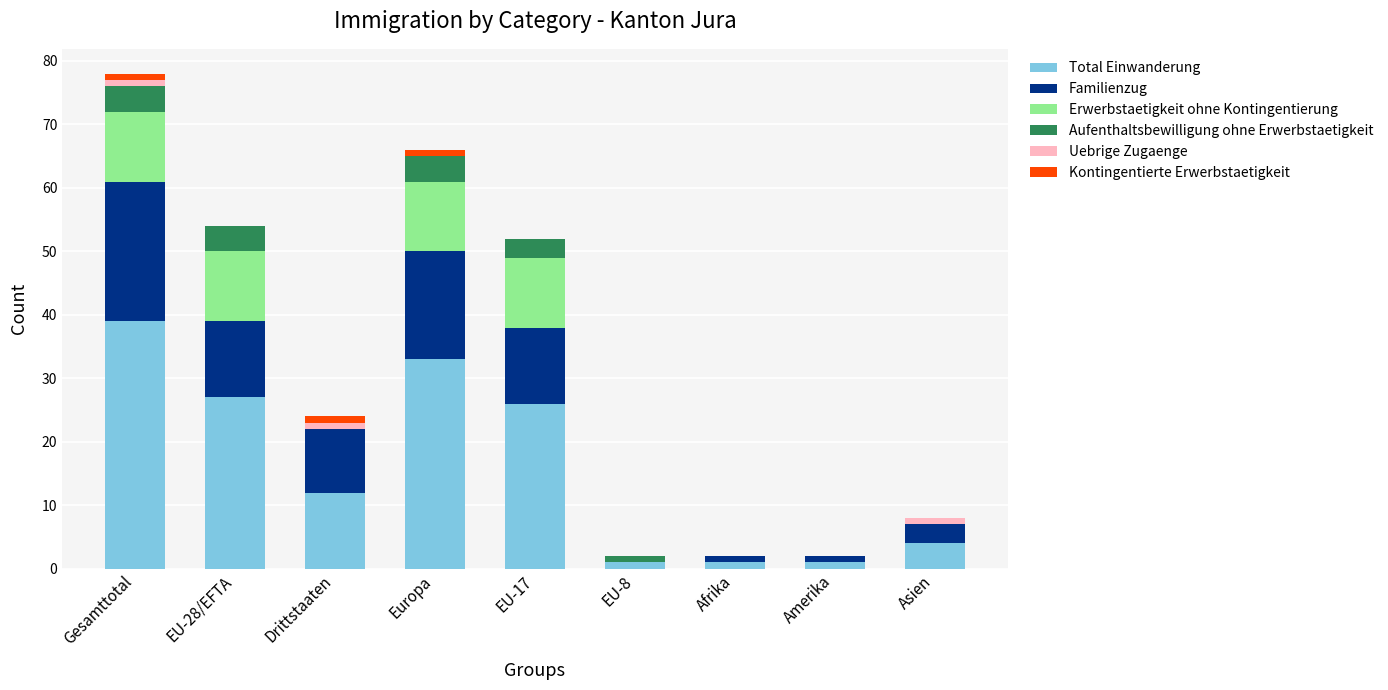

Which category has the highest value in the Total Einwanderung series?

Gesamttotal